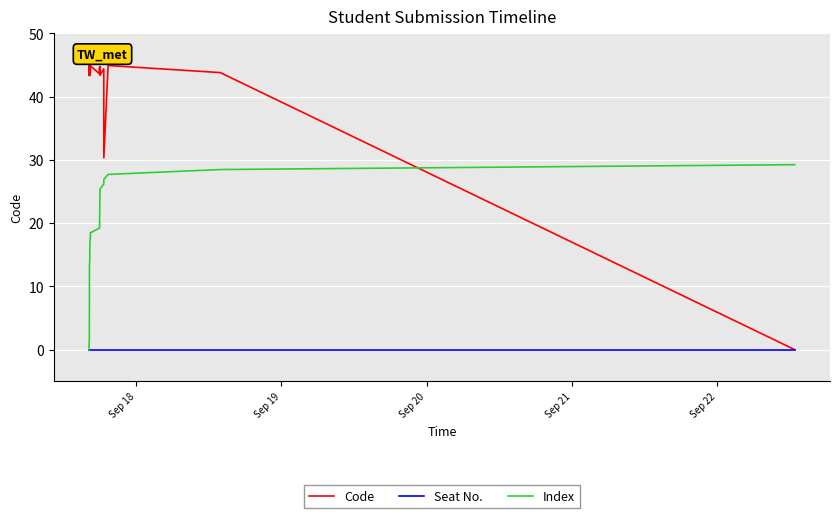

How many distinct data groups are displayed?

3